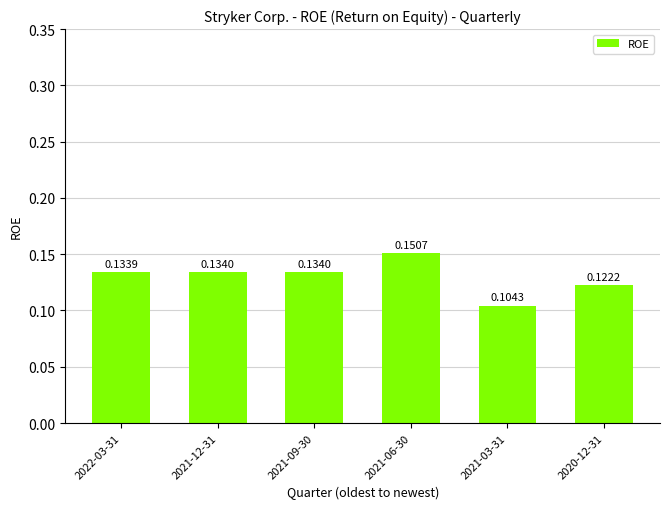

Between 2021-09-30 and 2020-12-31, which is larger?

2021-09-30